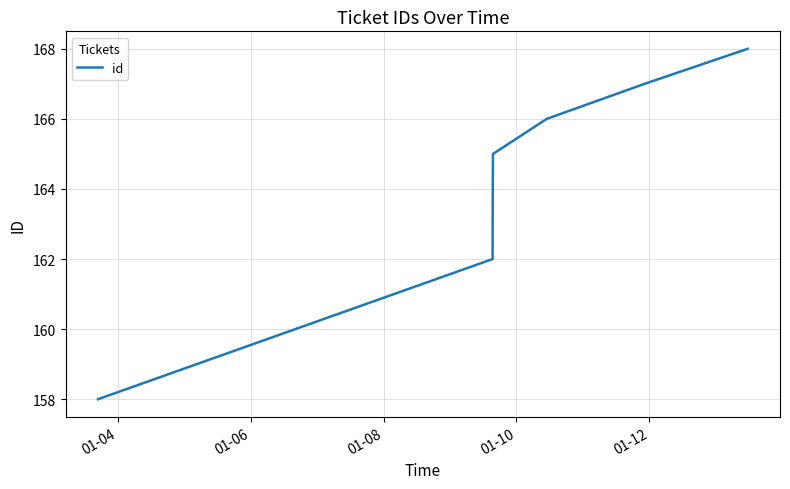

How many lines are shown in the chart?

1